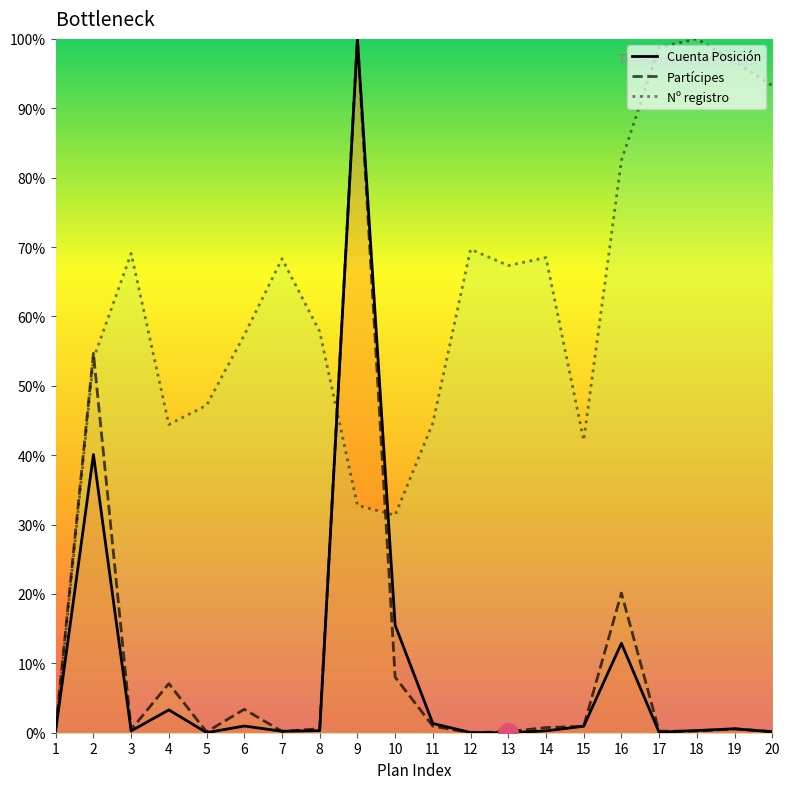

Which series changed the most between 6 and 14?

Nº registro